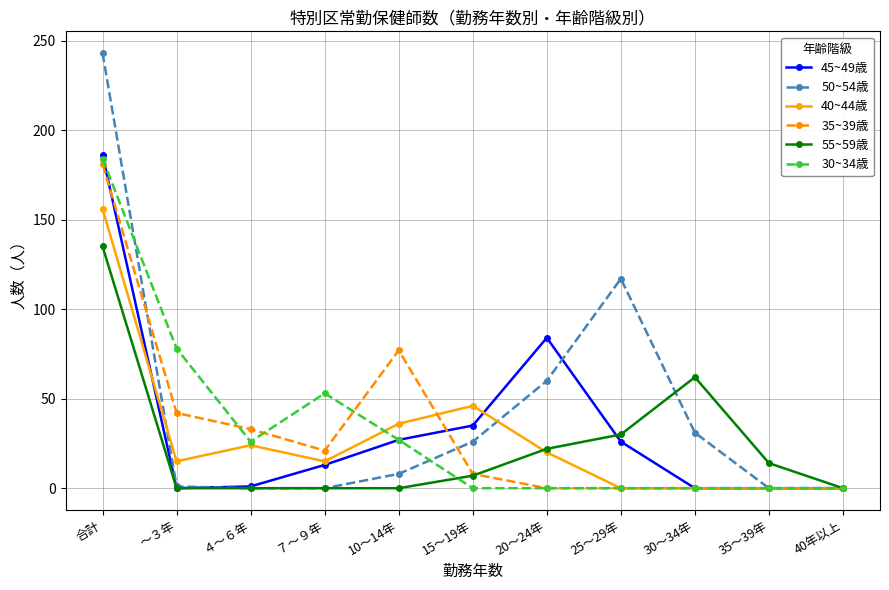

Which category has the highest value across all series?

合計